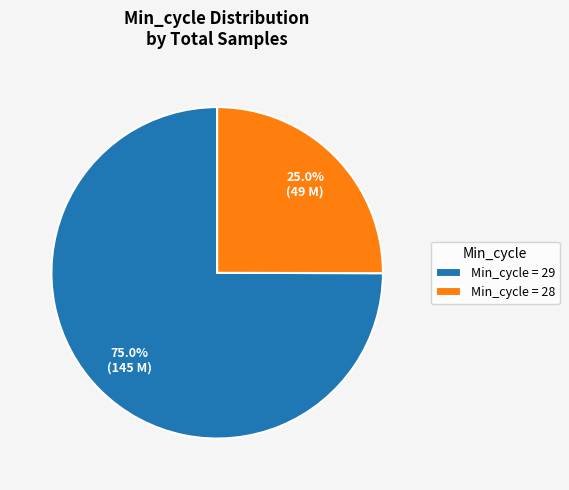

Between Min_cycle = 29 and Min_cycle = 28, which is larger?

Min_cycle = 29